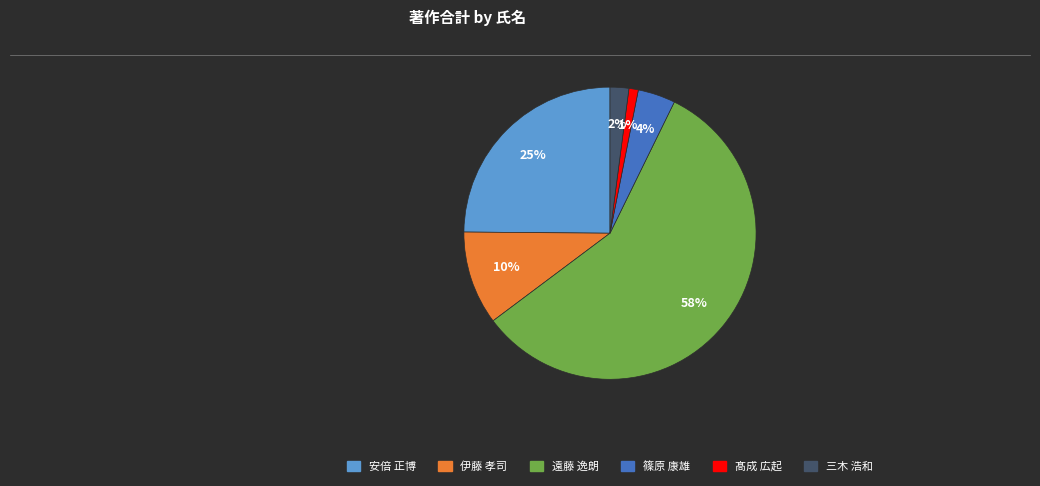

Is there any slice that represents more than half of the pie?

Yes